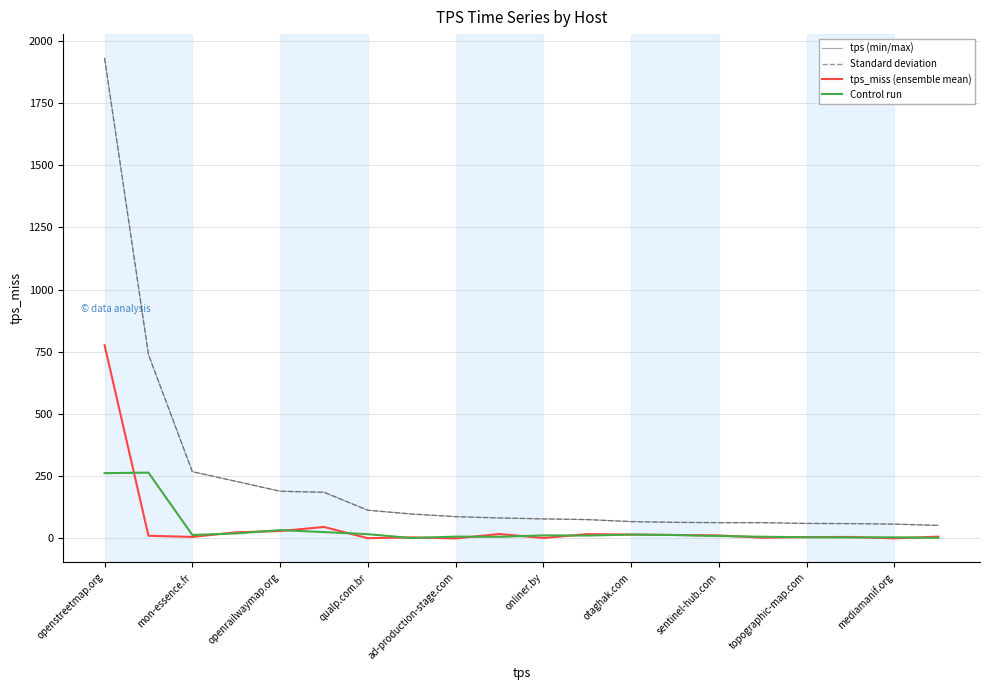

Does the chart display data point markers on the line(s)?

No